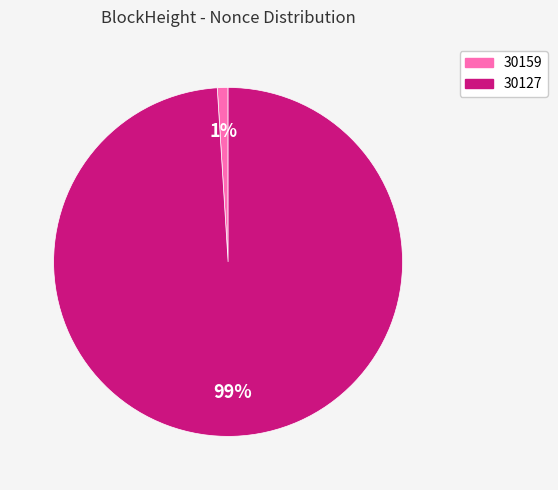

Count the number of slices in the pie.

2